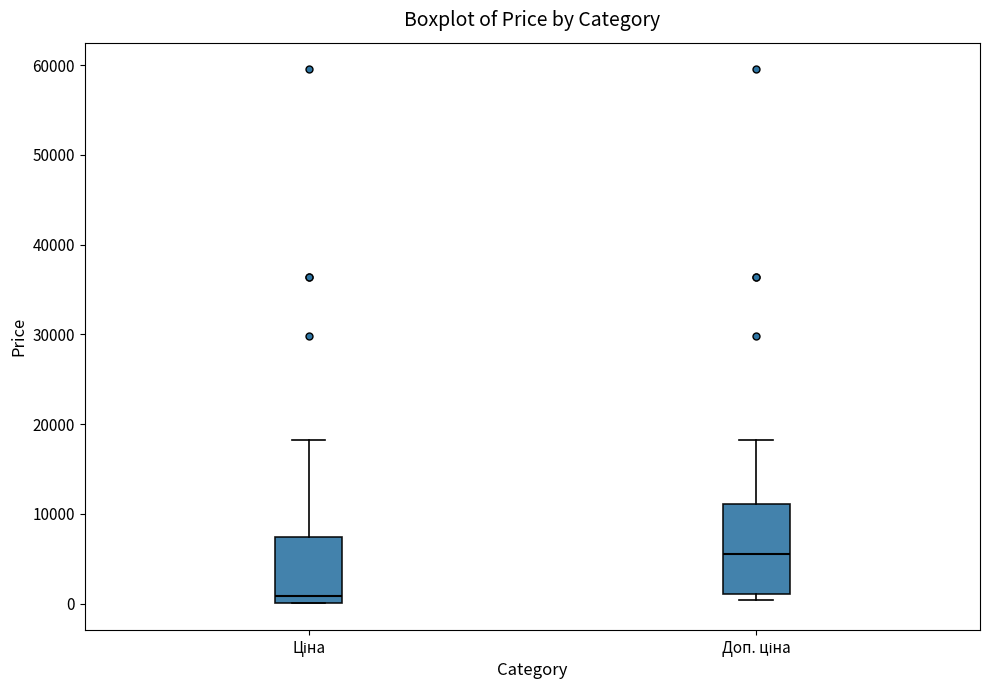

Reading left to right, read every box against the y-axis: the position of its median line, the range the box covers, and the ends of its whiskers. The values are not printed on the chart, so give them approximately, as read against the axis.

Ціна: median 1000, box 0 to 7000, whiskers 0 to 18000
Доп. ціна: median 6000, box 1000 to 11000, whiskers 0 to 18000